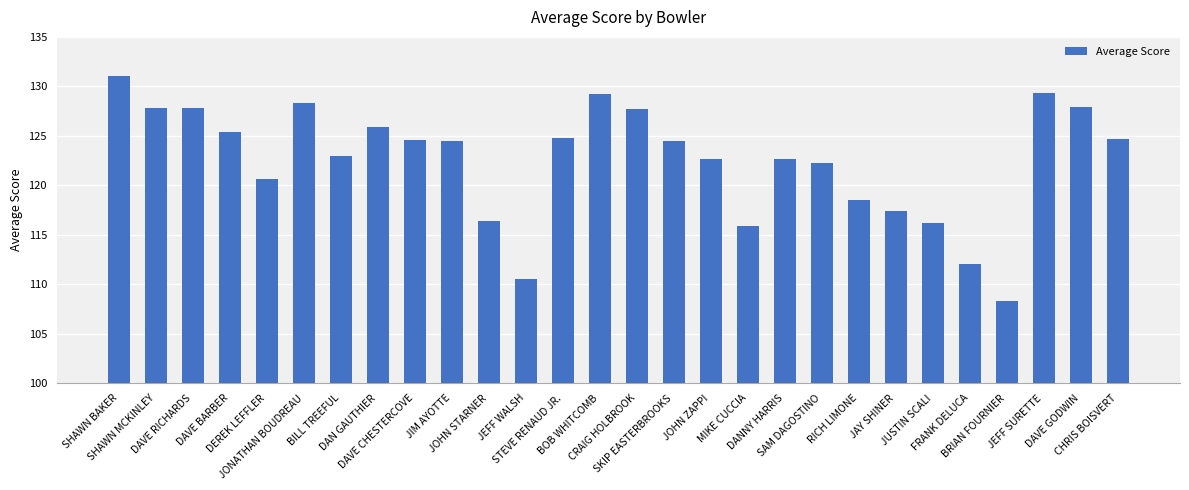

Read the value at CRAIG HOLBROOK.

127.8